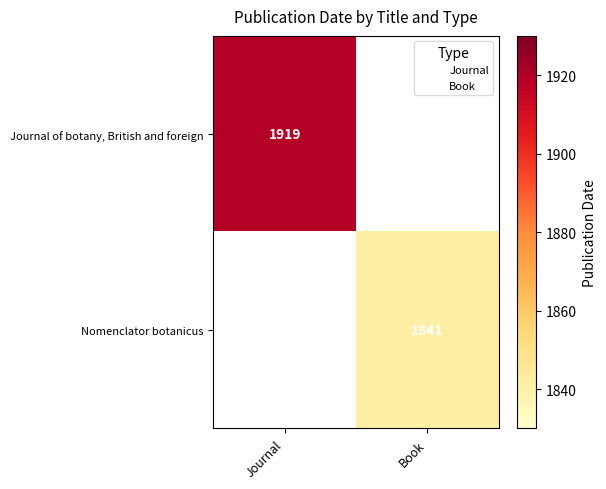

The value of Nomenclator botanicus at Book is 520.4. True or false?

False